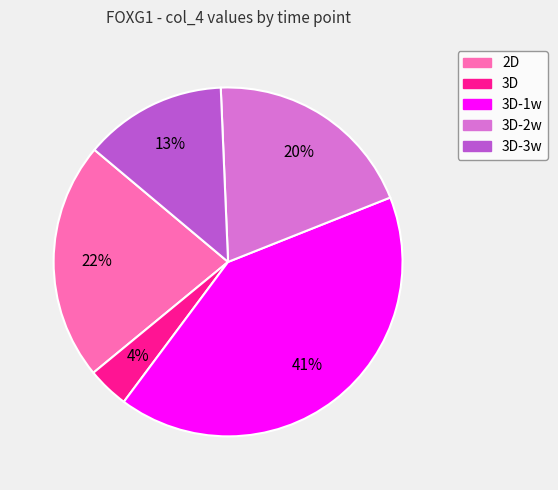

Does any single category account for the majority?

No